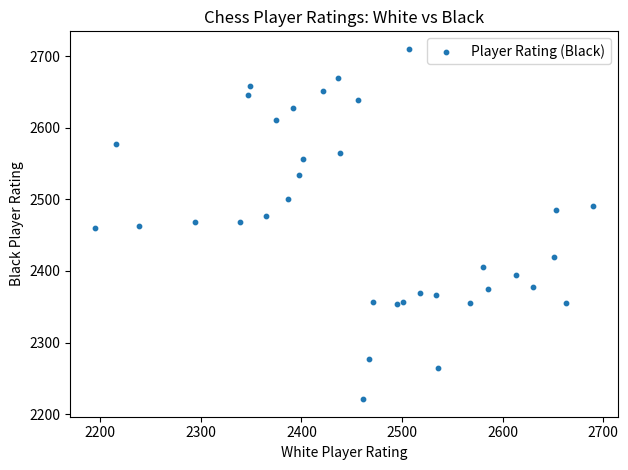

What is the range of Y values (max minus min)?

489